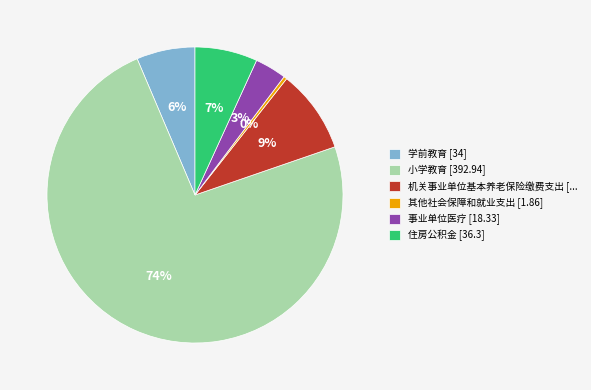

What is the smallest slice in the pie chart?

其他社会保障和就业支出 [1.86]